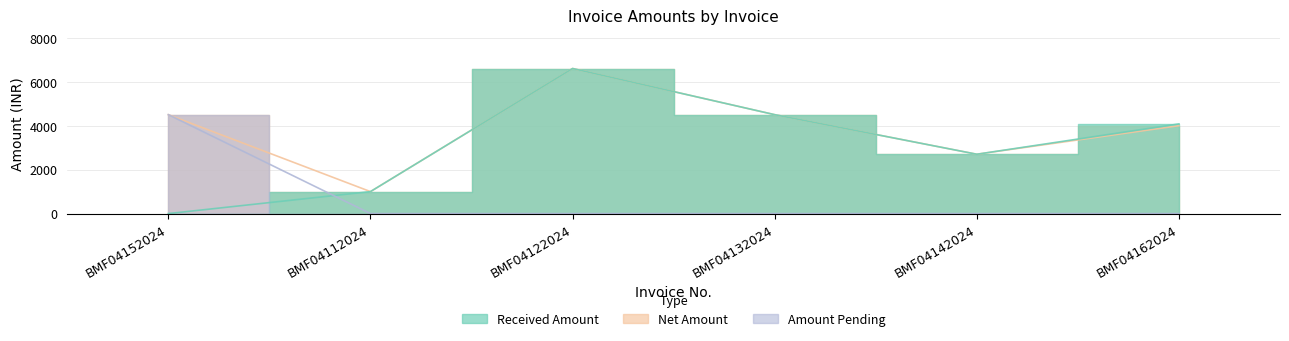

What is the difference between the maximum and minimum values in the Amount Pending series?

4500